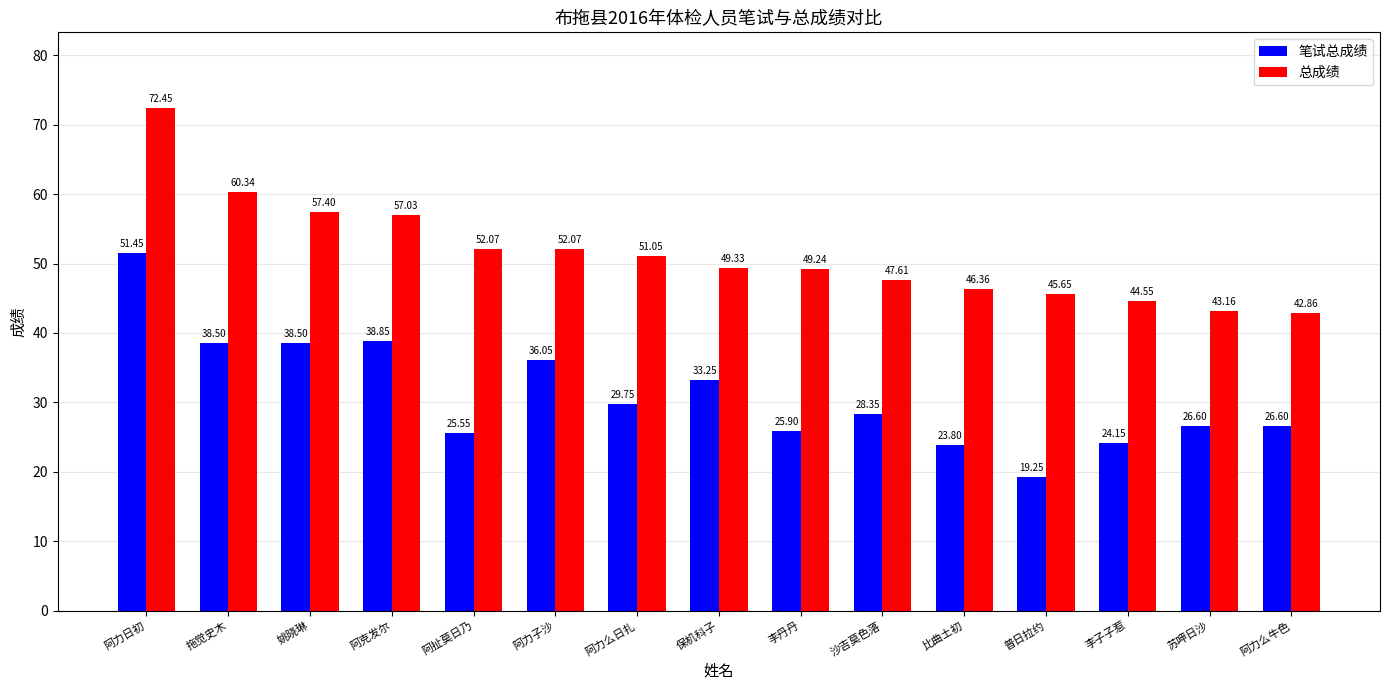

What is the sum of all 笔试总成绩 values?

466.6